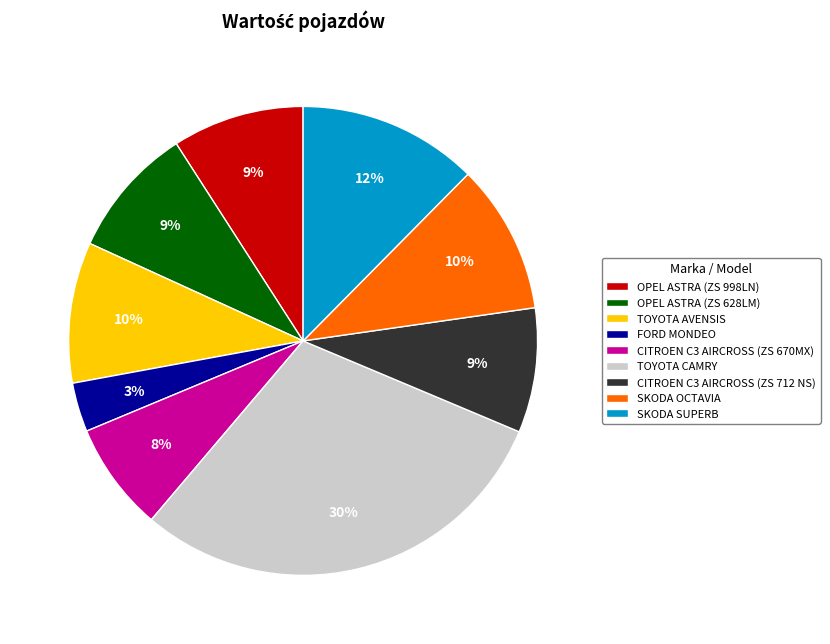

Which has a higher value, SKODA SUPERB or CITROEN C3 AIRCROSS (ZS 670MX)?

SKODA SUPERB